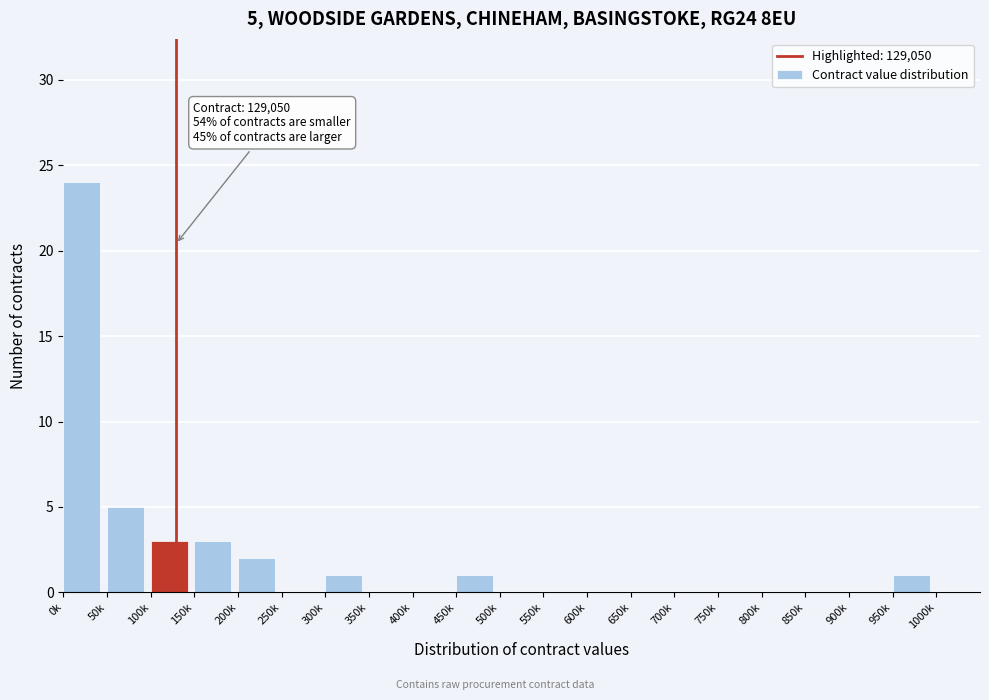

Reading left to right, what are all the values shown in this chart?

0k=24	50k=5	100k=3	150k=3	200k=2	250k=0	300k=1	350k=0	400k=0	450k=1	500k=0	550k=0	600k=0	650k=0	700k=0	750k=0	800k=0	850k=0	900k=0	950k=1	1000k=0